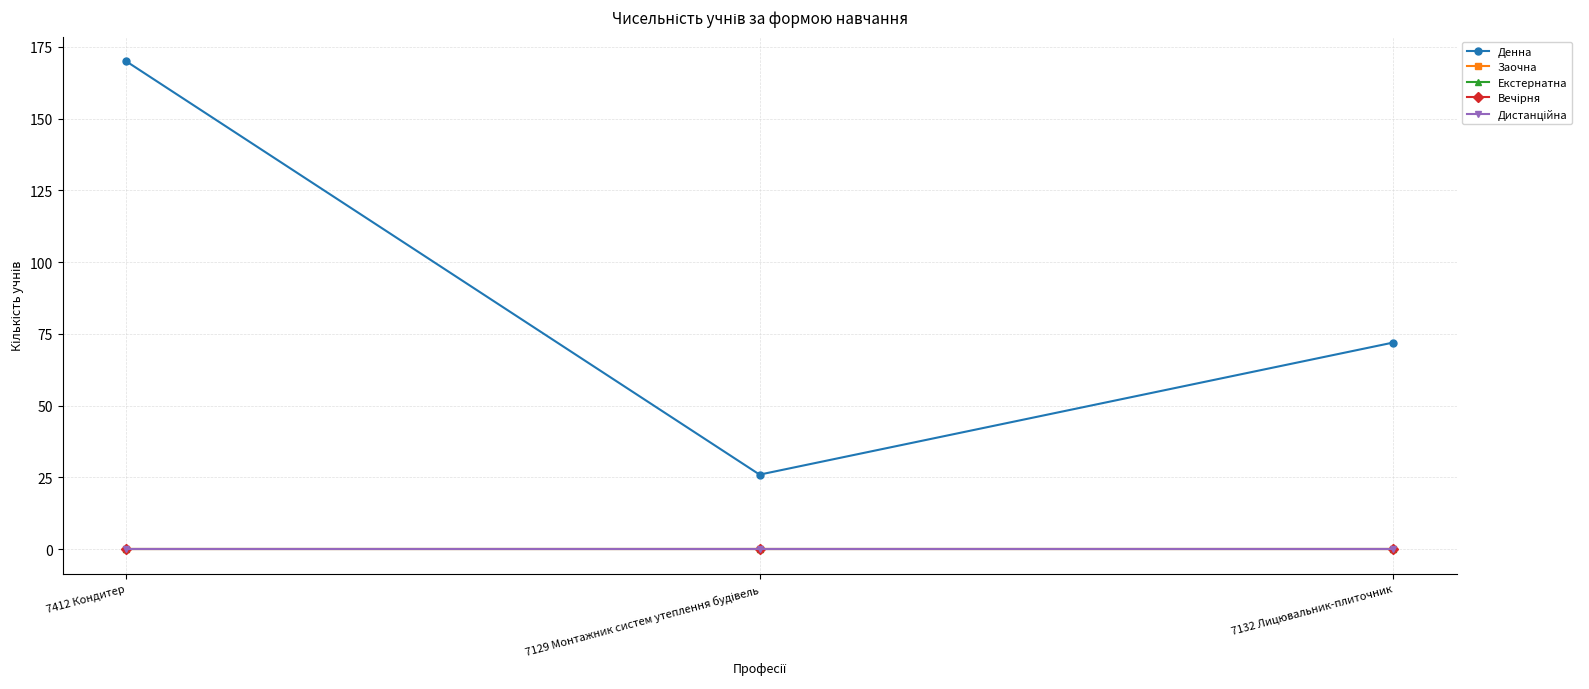

What is the spread (max minus min) of values at 7132 Лицювальник-плиточник?

72